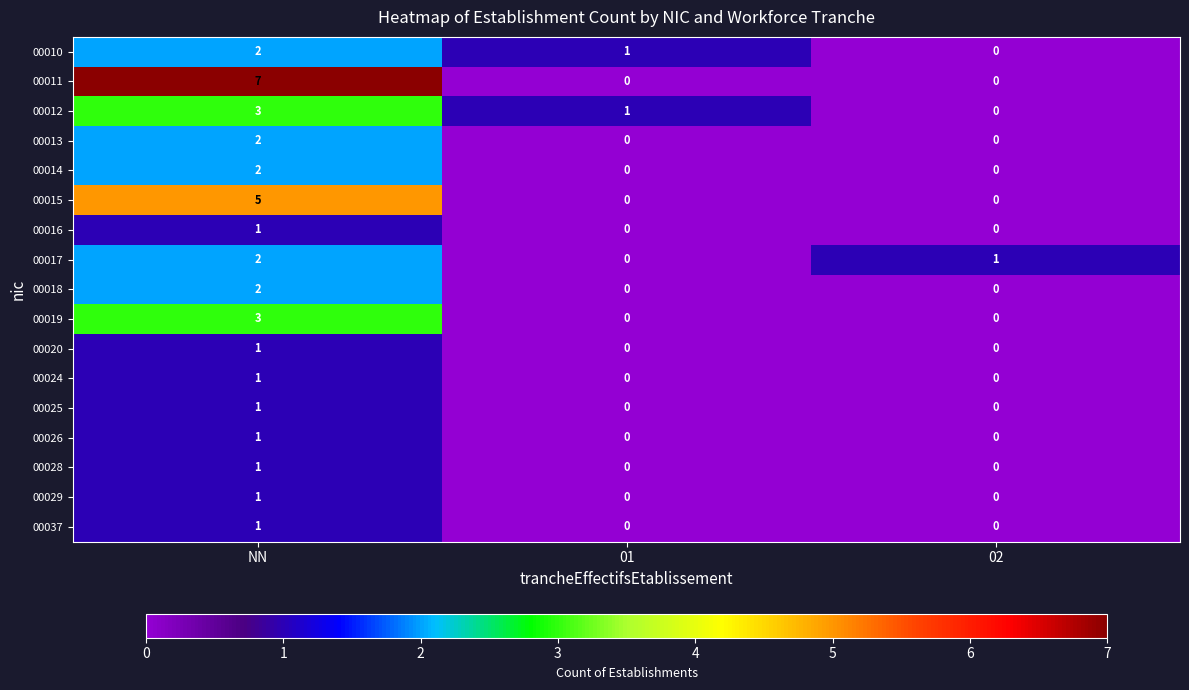

True or false: 00014 has a value of 1 at 01.

False